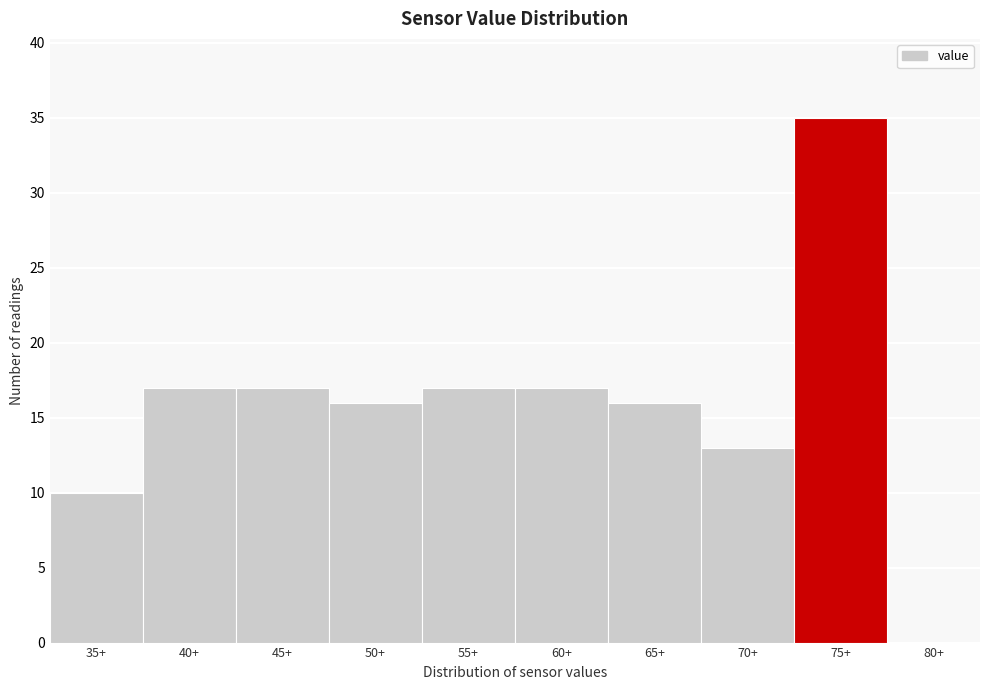

Reading left to right, transcribe all the data shown in this chart.

35+=10	40+=17	45+=17	50+=16	55+=17	60+=17	65+=16	70+=13	75+=35	80+=0